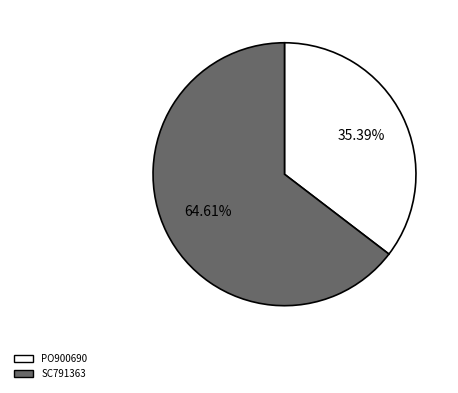

What is the total percentage of SC791363 and PO900690?

100.0%